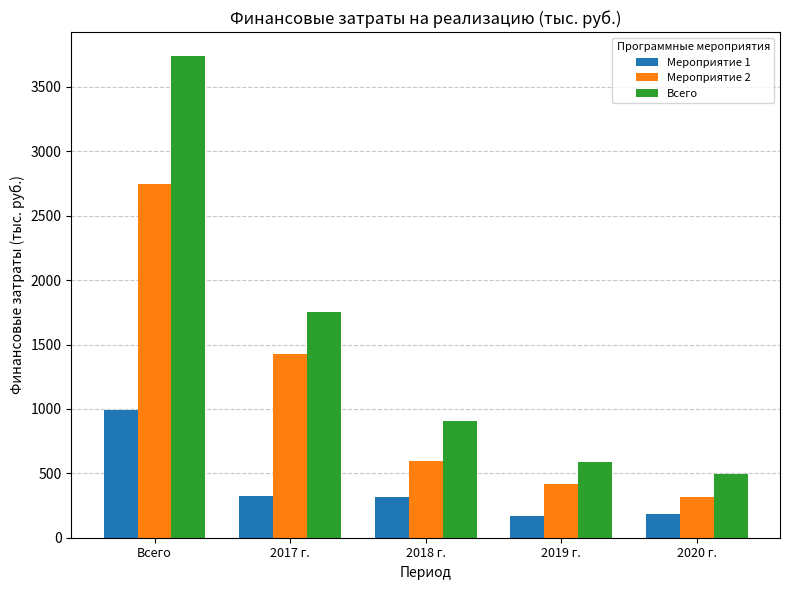

List the labels in order of Всего value, smallest first.

2020 г., 2019 г., 2018 г., 2017 г., Всего